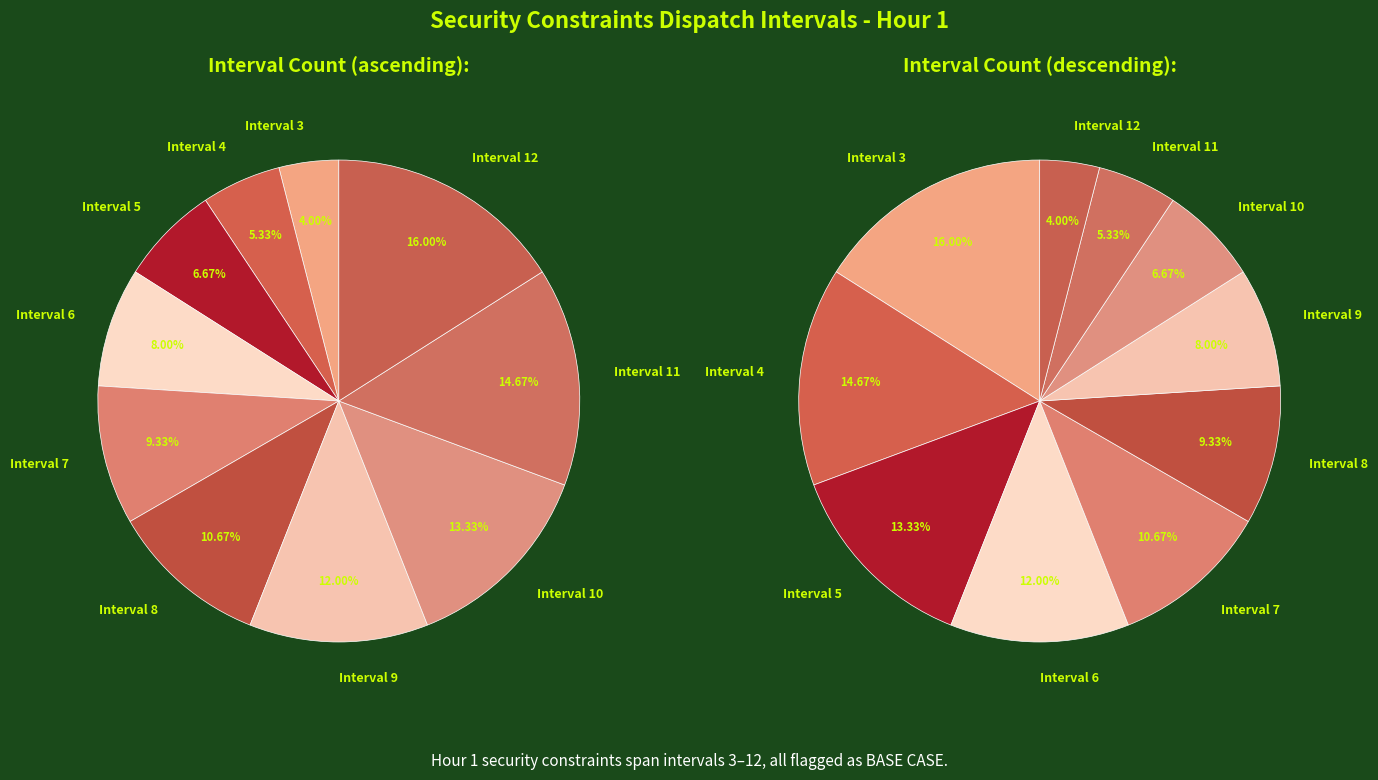

To the nearest percent, what is the combined percentage of Interval 8 and Interval 6?

19%